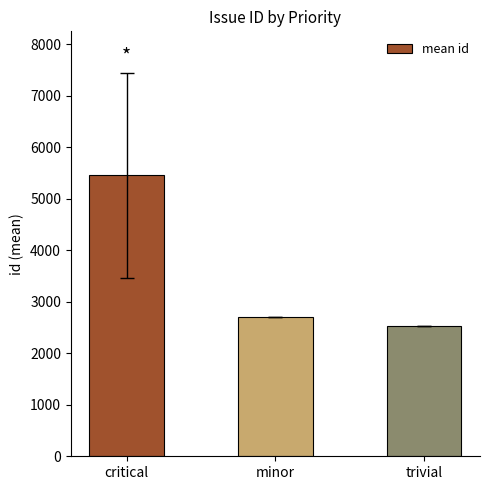

How many categories are shown in the chart?

3